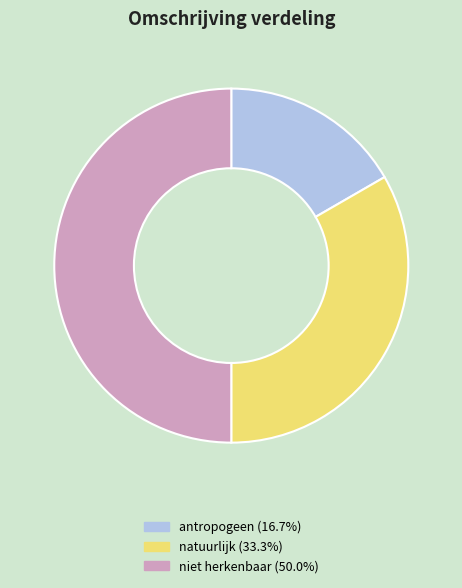

Between niet herkenbaar and natuurlijk, which is larger?

niet herkenbaar